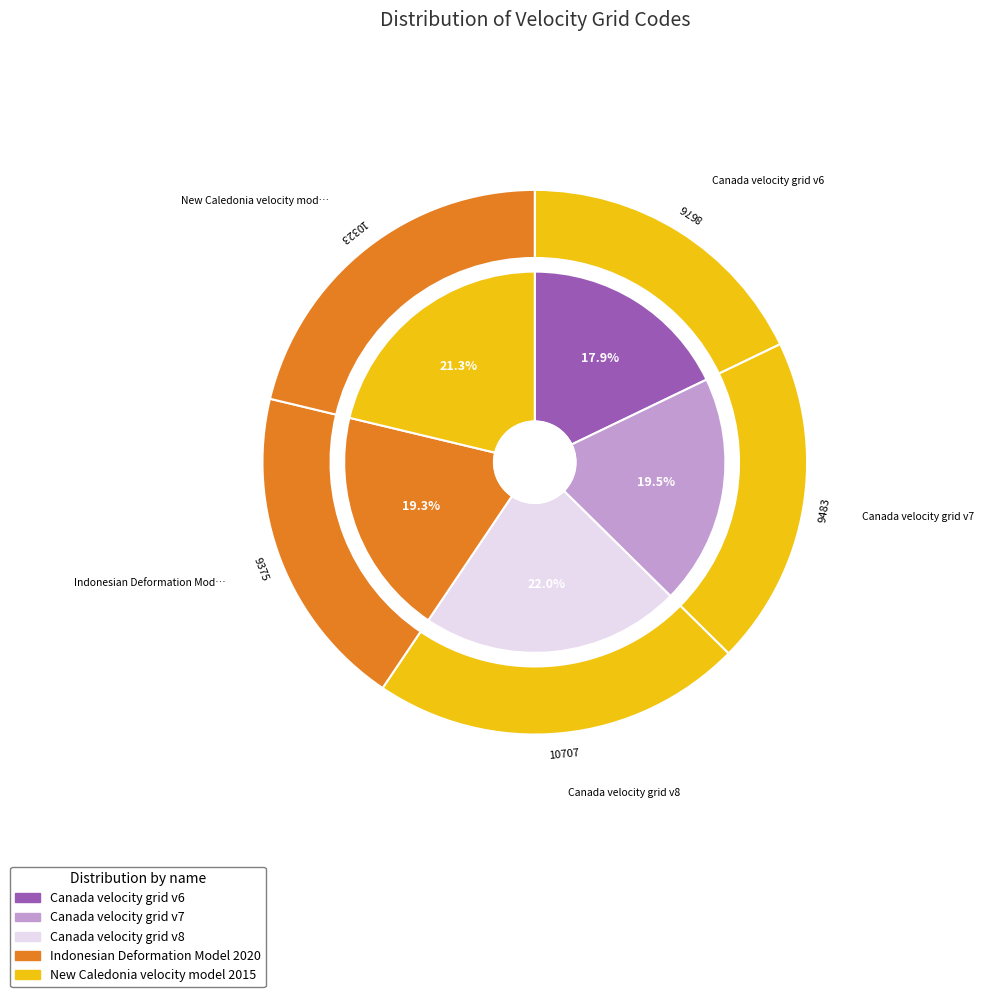

Does Canada velocity grid v8 represent more than half of the total?

No